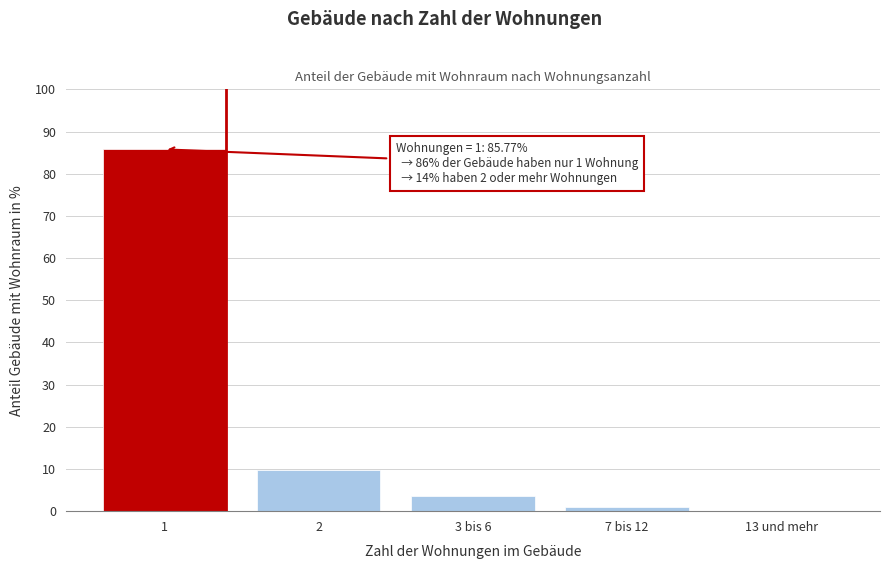

Reading right to left, list all the values displayed in this chart.

13 und mehr=0.0	7 bis 12=1.0	3 bis 6=3.5	2=9.8	1=85.8